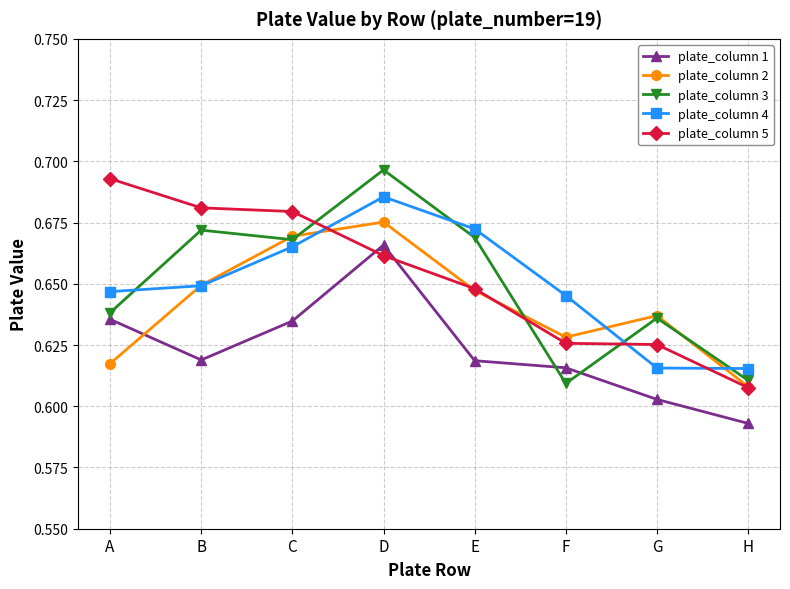

Count the number of categories in the chart.

8